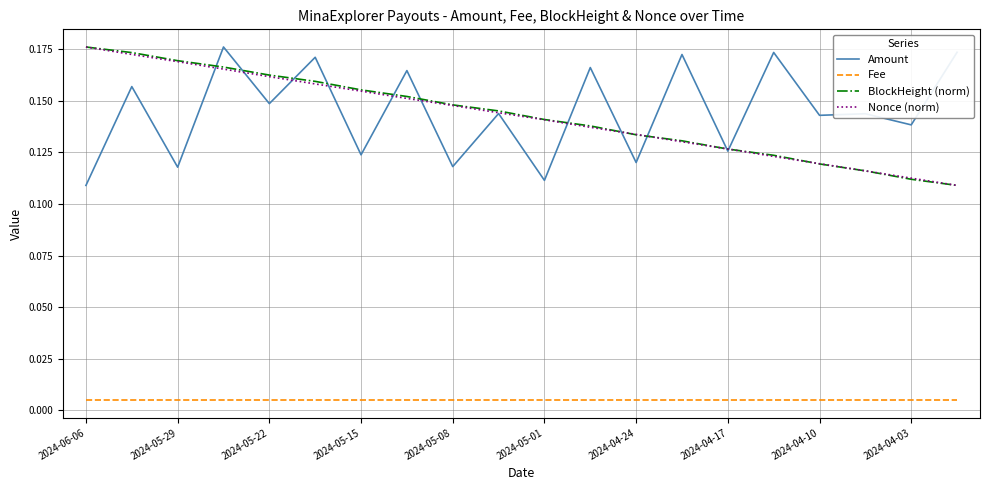

True or false: Amount and Fee intersect in this chart.

False